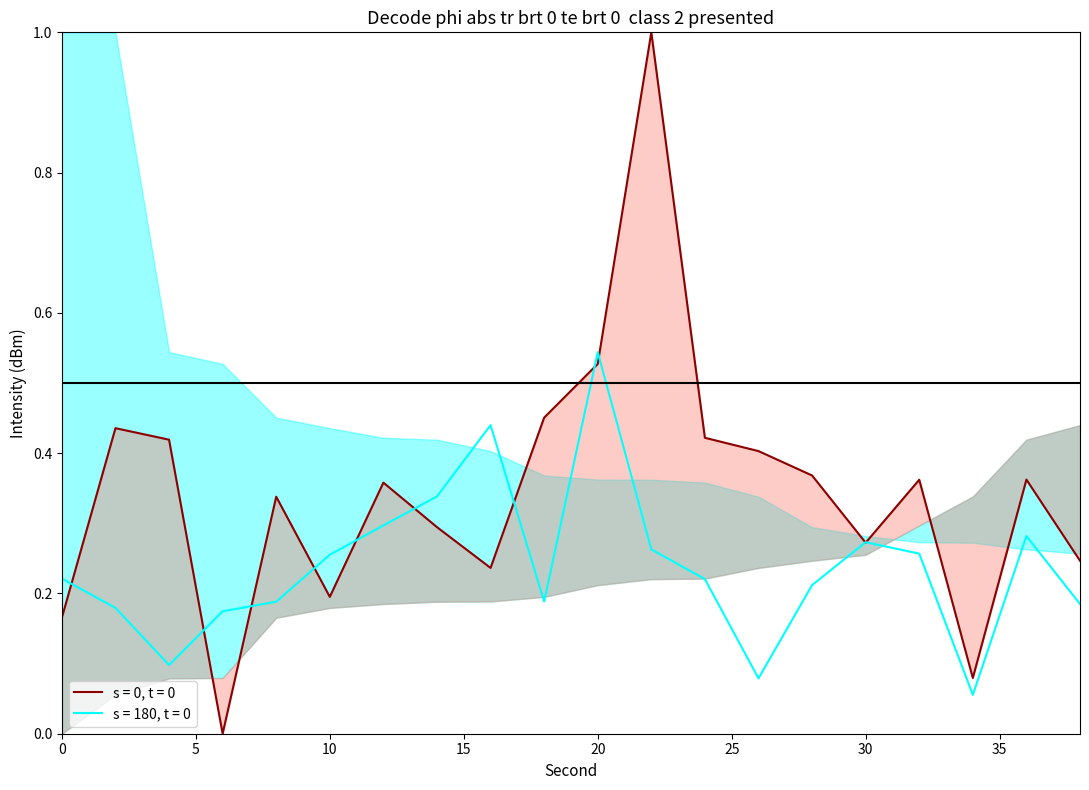

The value of series2_line at 22 is 0.1. True or false?

False